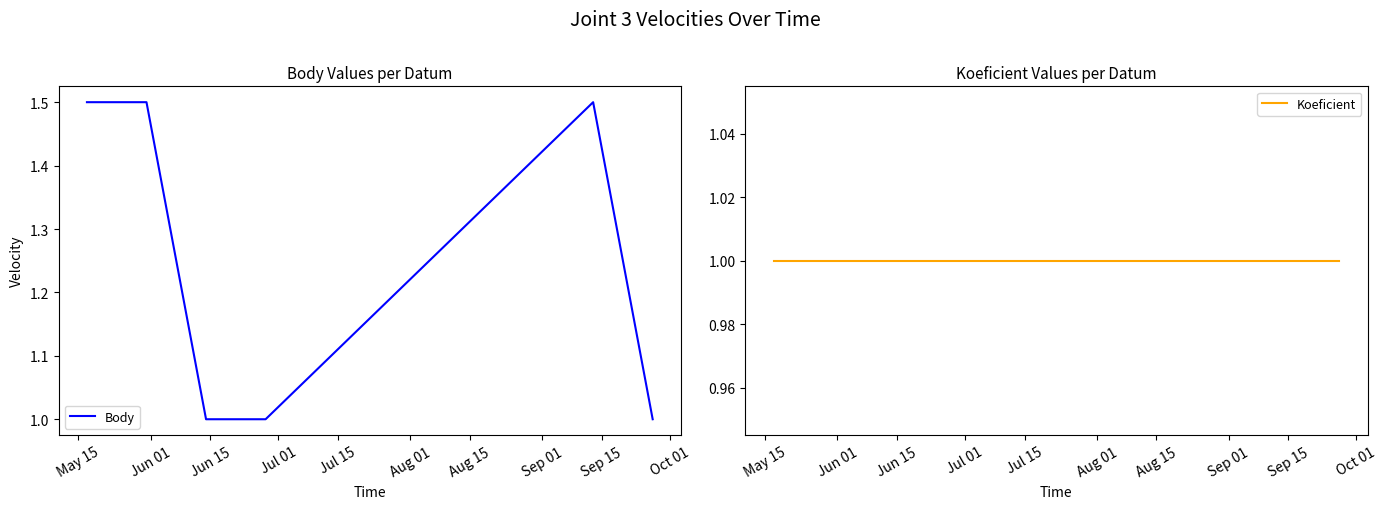

What is the highest value of the Body series?

1.5